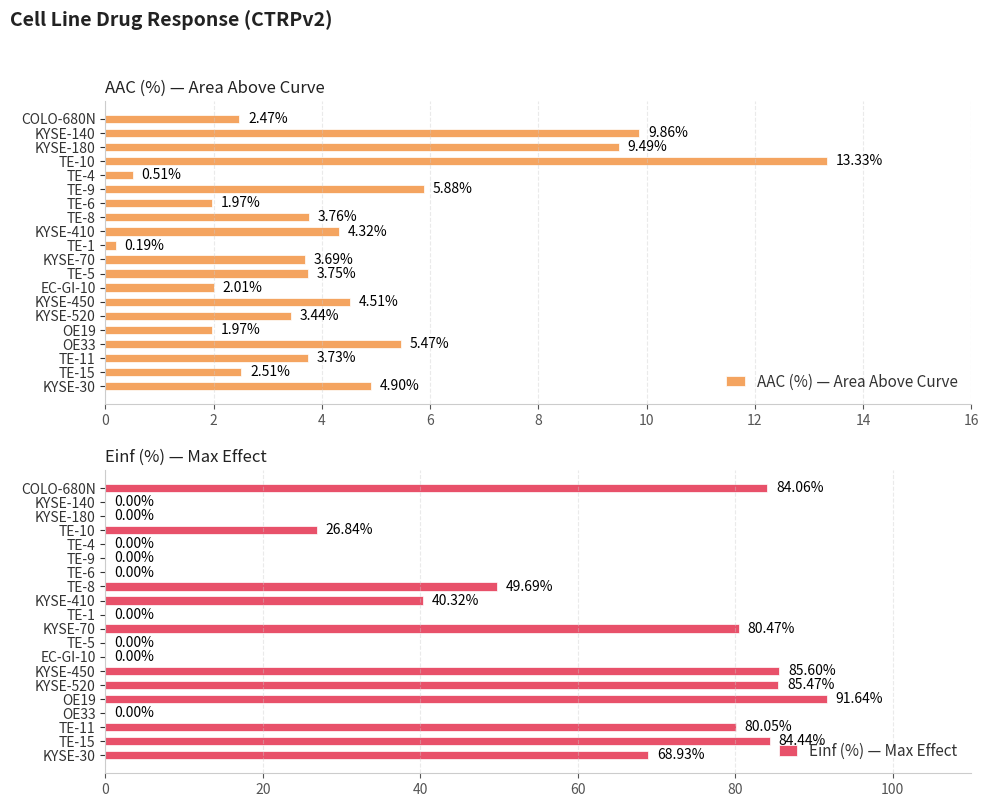

What is the average value of the Einf (%) — Max Effect series?

38.9